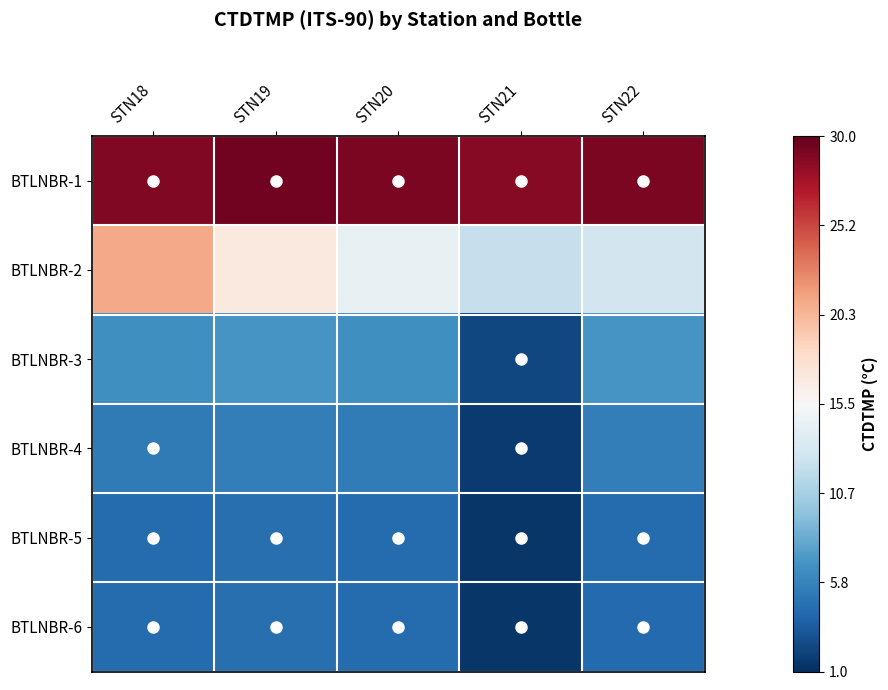

At which category is the sum across all series the highest?

STN18